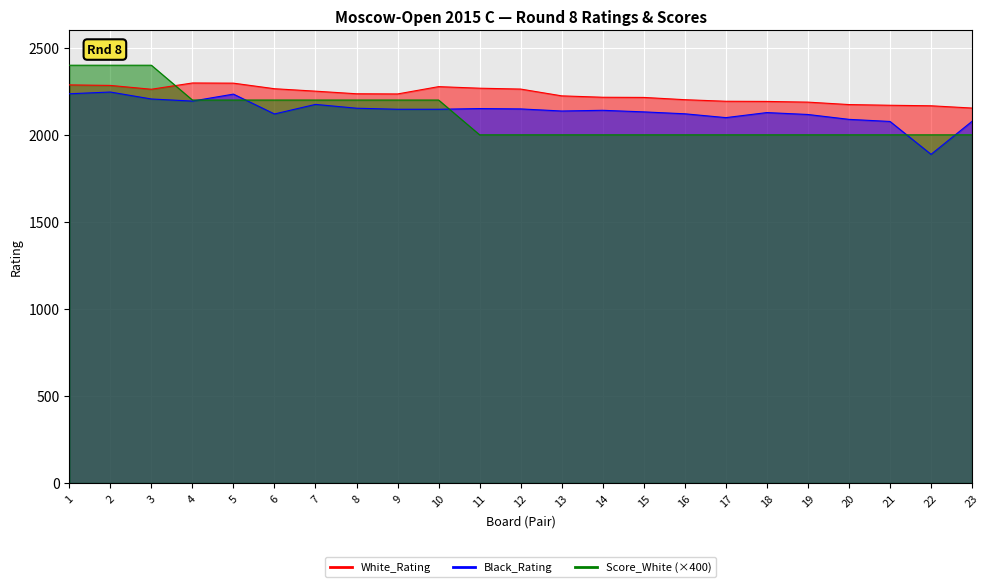

At which category does the chart reach its peak across all series?

1